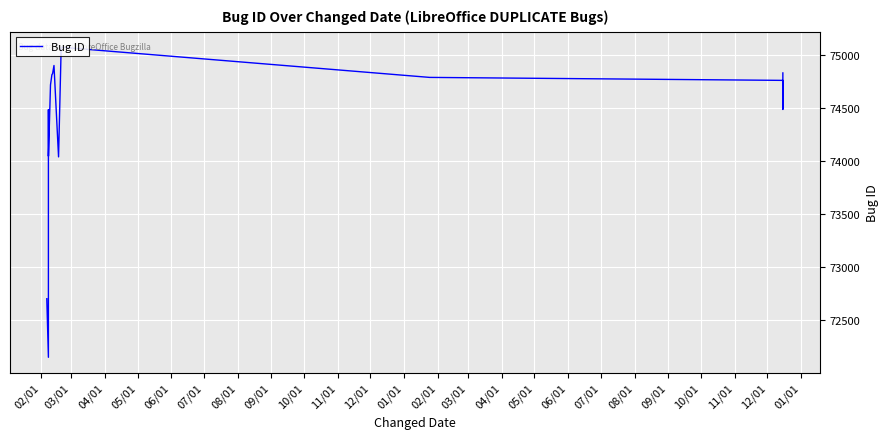

What is the maximum value shown in the chart?

75069